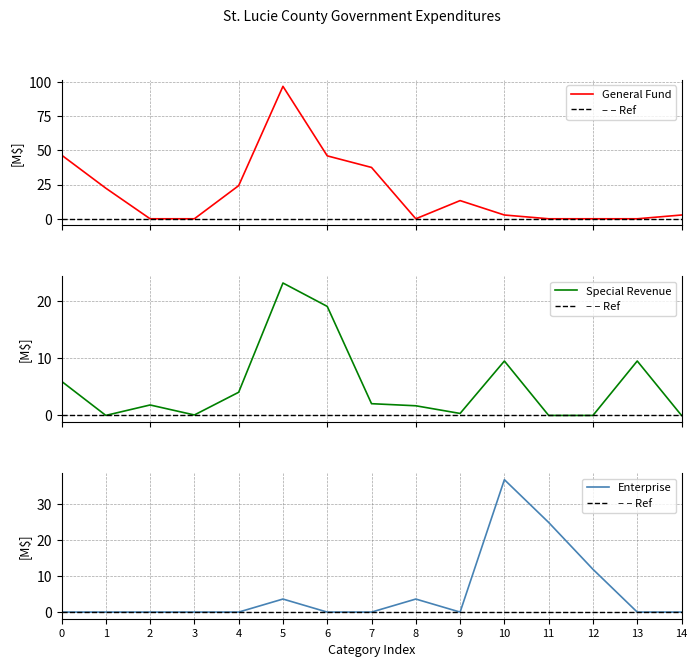

What is the sum of the Enterprise values at 8 and 13?

3.6